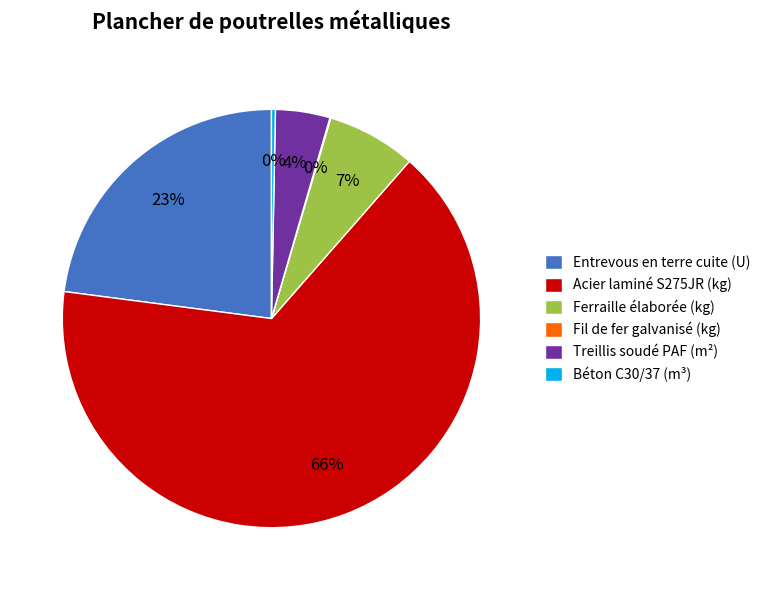

Does Ferraille élaborée (kg) represent more than half of the total?

No